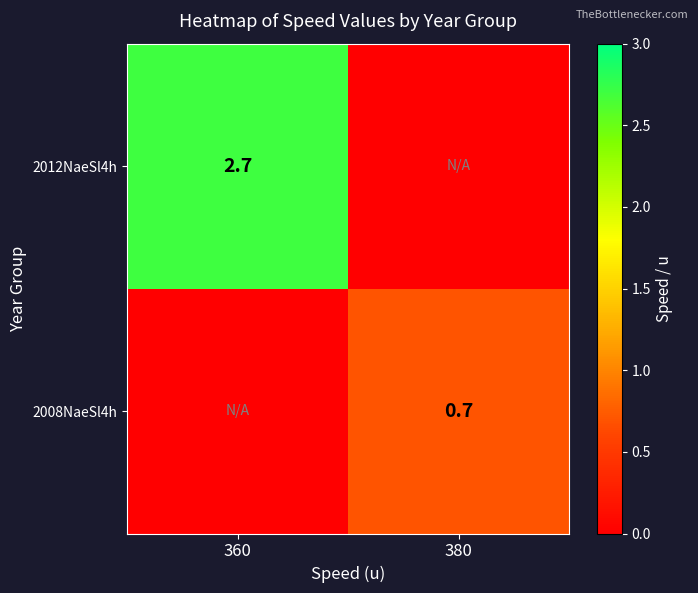

Is it true that 2008NaeSl4h equals 0.4 at 380?

False